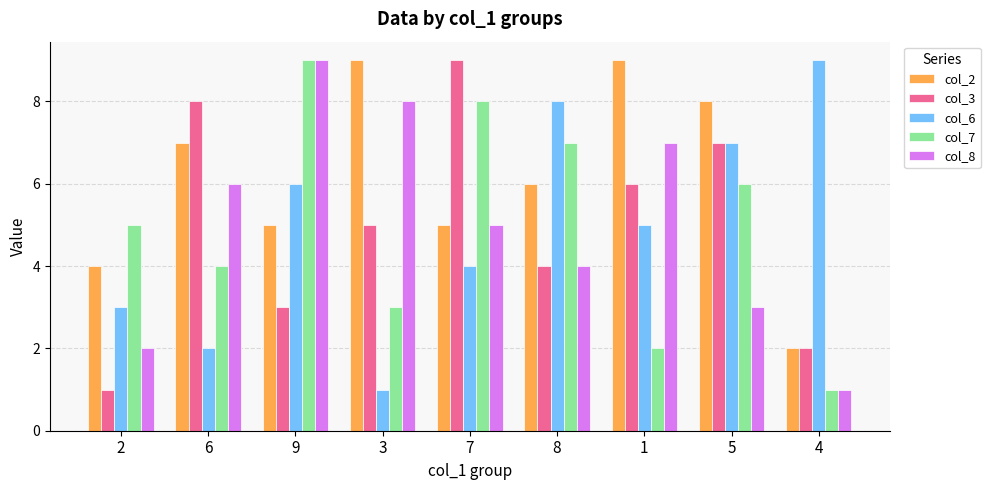

How many bars are there in each group?

5